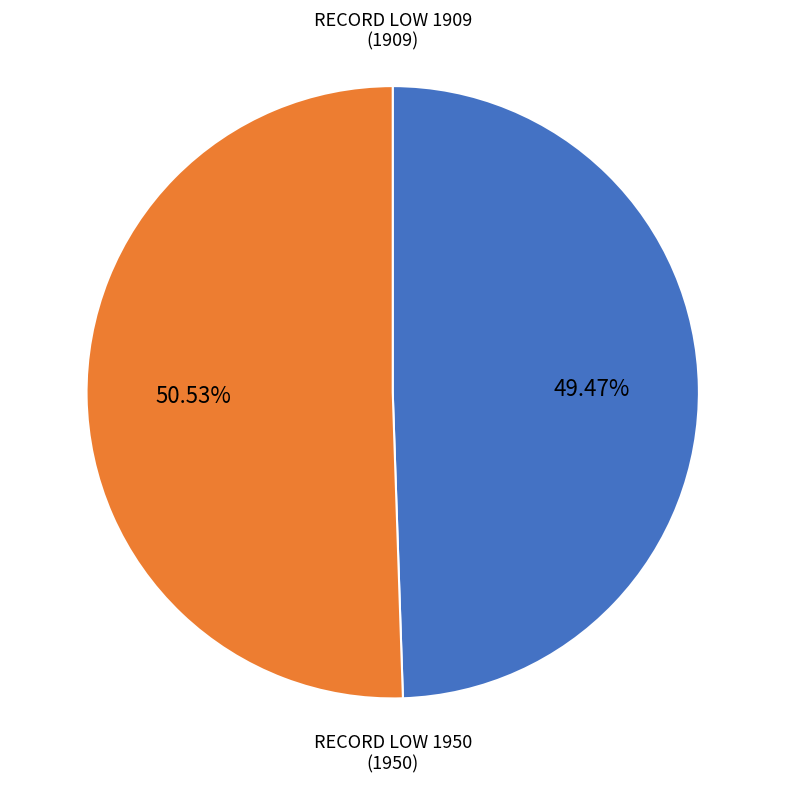

Does any single category account for the majority?

Yes